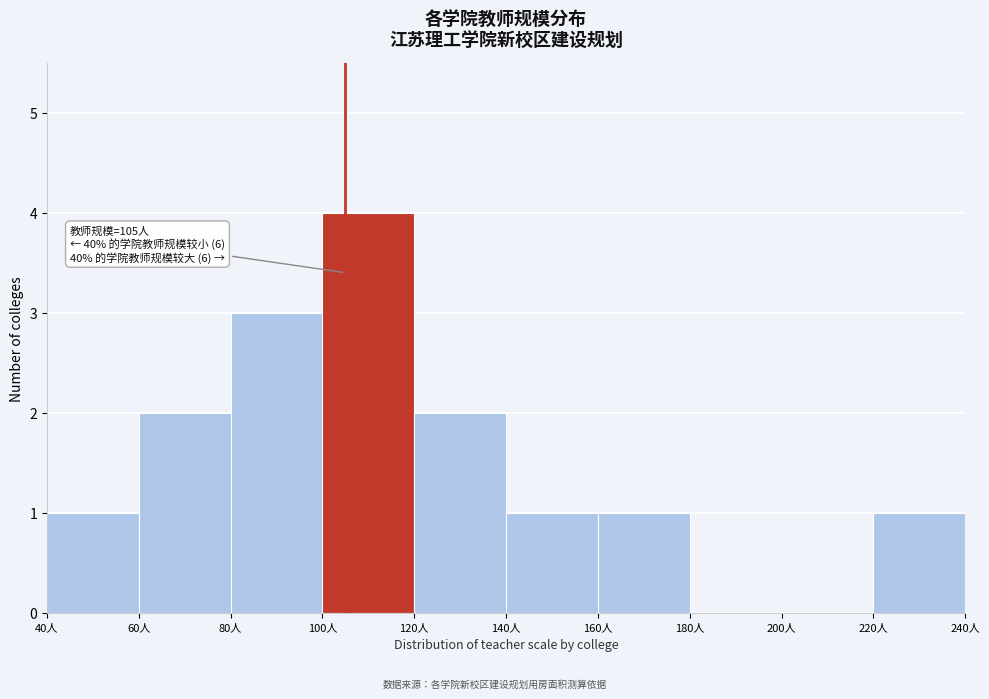

Which range on the x-axis has the tallest bar?

100 to 120